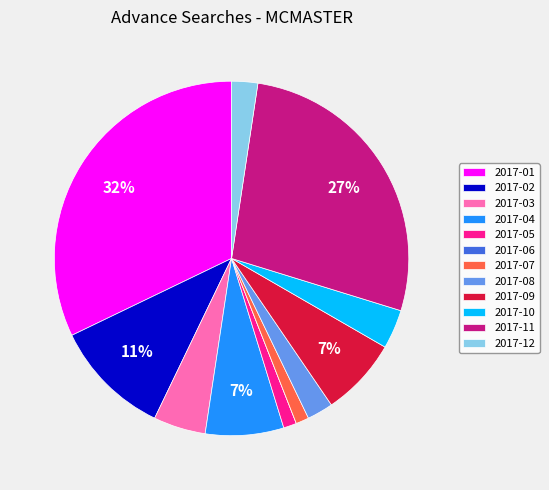

To the nearest percent, what is the combined percentage of 2017-07 and 2017-03?

6%